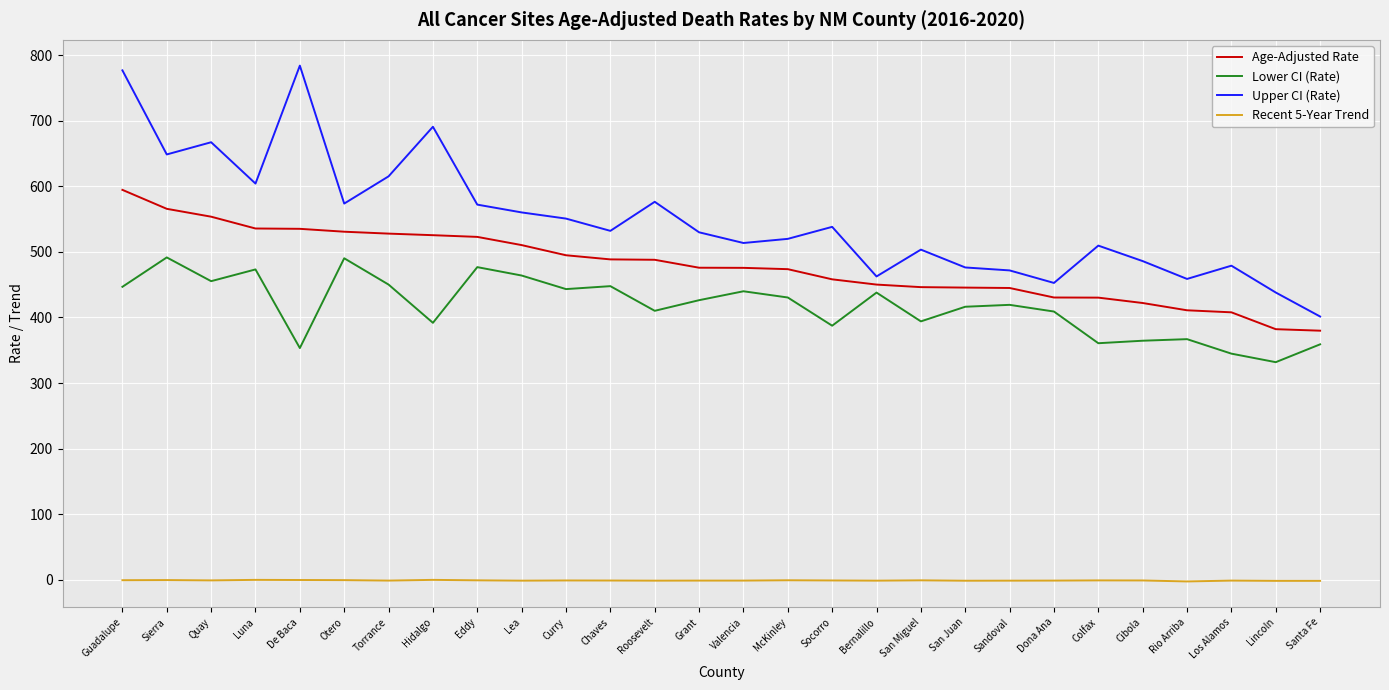

What is the average value of the Recent 5-Year Trend series?

-1.0